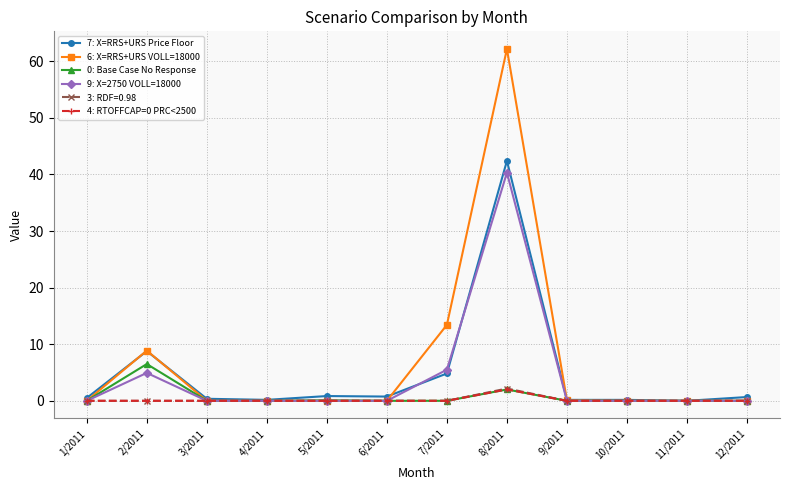

Which series has the largest total across all categories?

6: X=RRS+URS VOLL=18000